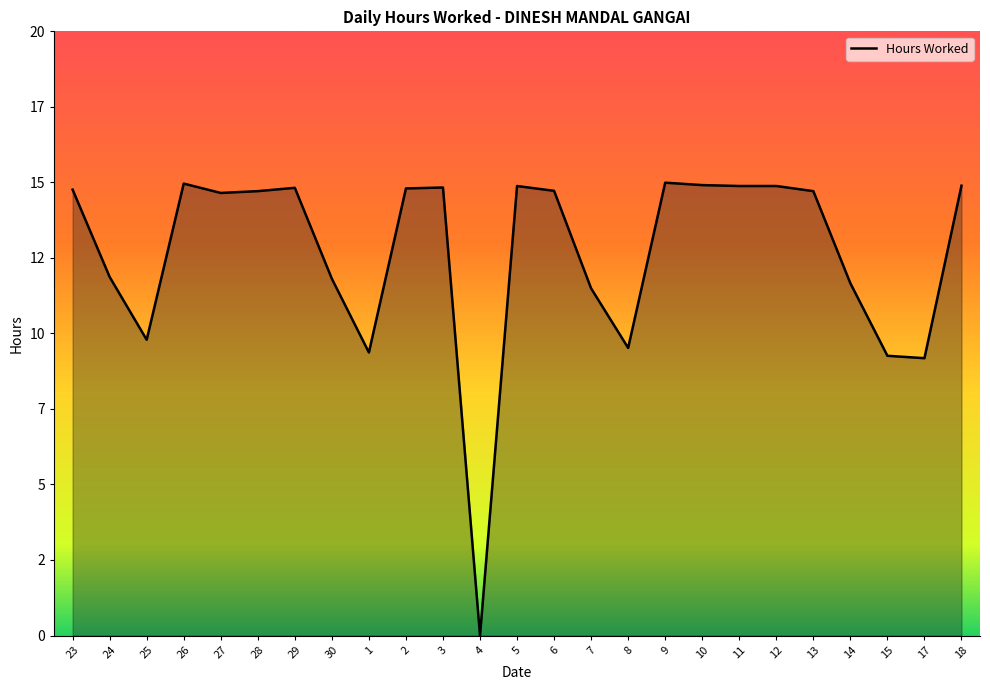

What is the sum of all values?

316.3